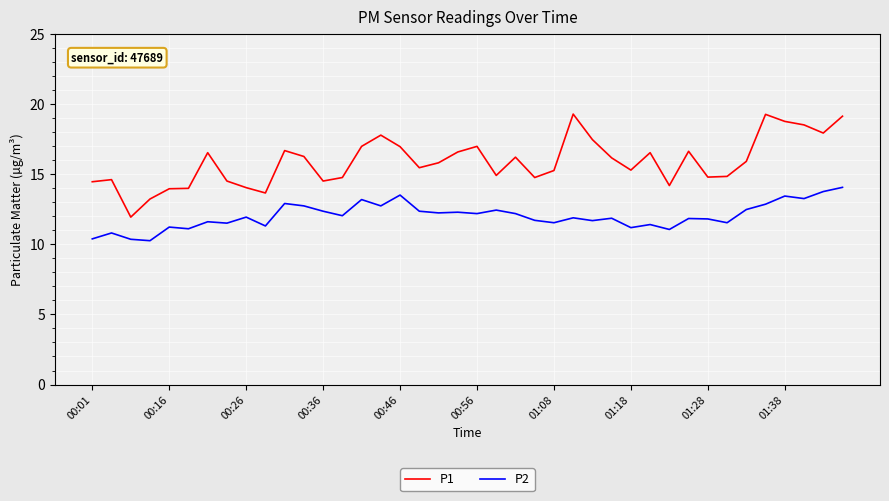

True or false: P1 and P2 cross at least once.

False